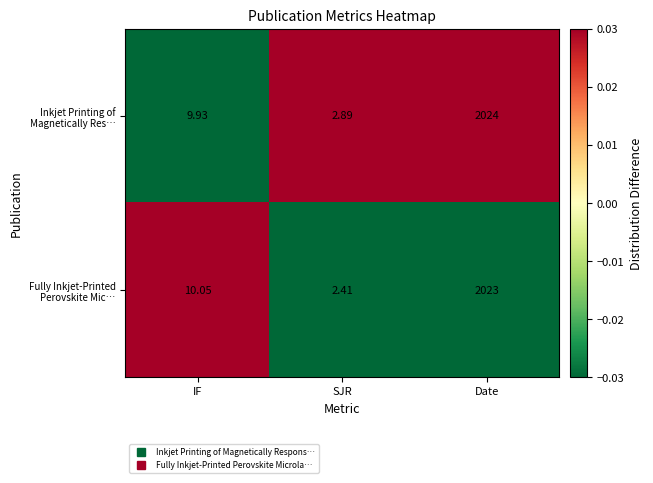

Between IF and SJR, which series saw the biggest shift?

Fully Inkjet‑Printed Perovskite Mic…